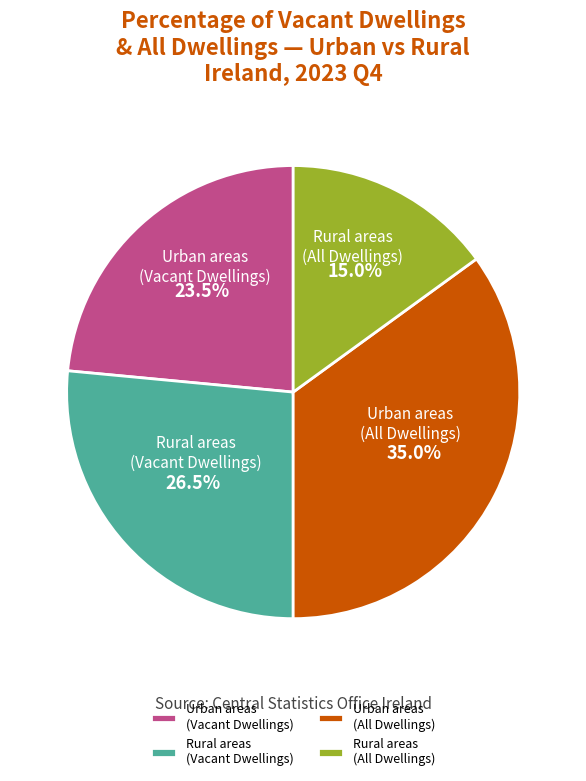

What is the total percentage of Rural areas (Vacant Dwellings) and Rural areas (All Dwellings)?

41.5%